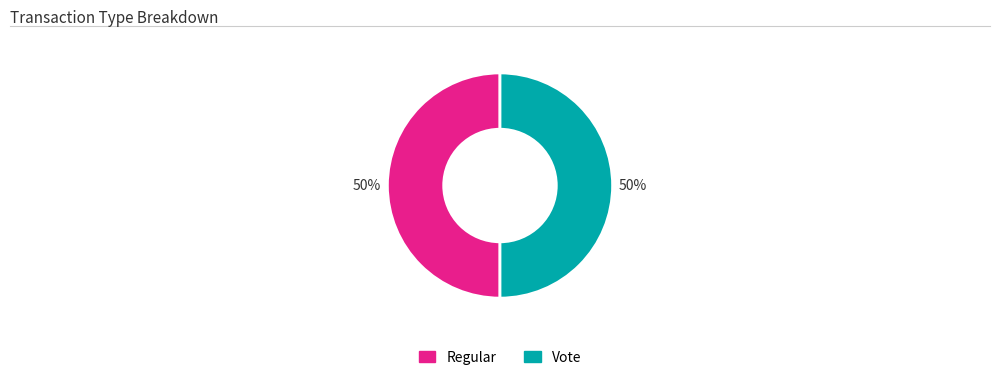

How many slices are in this pie chart?

2